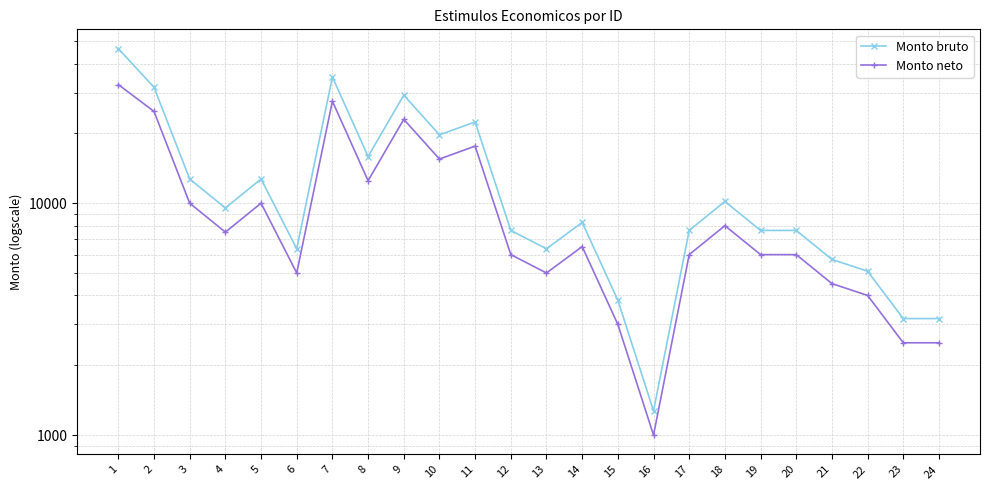

Does the chart display data point markers on the line(s)?

Yes